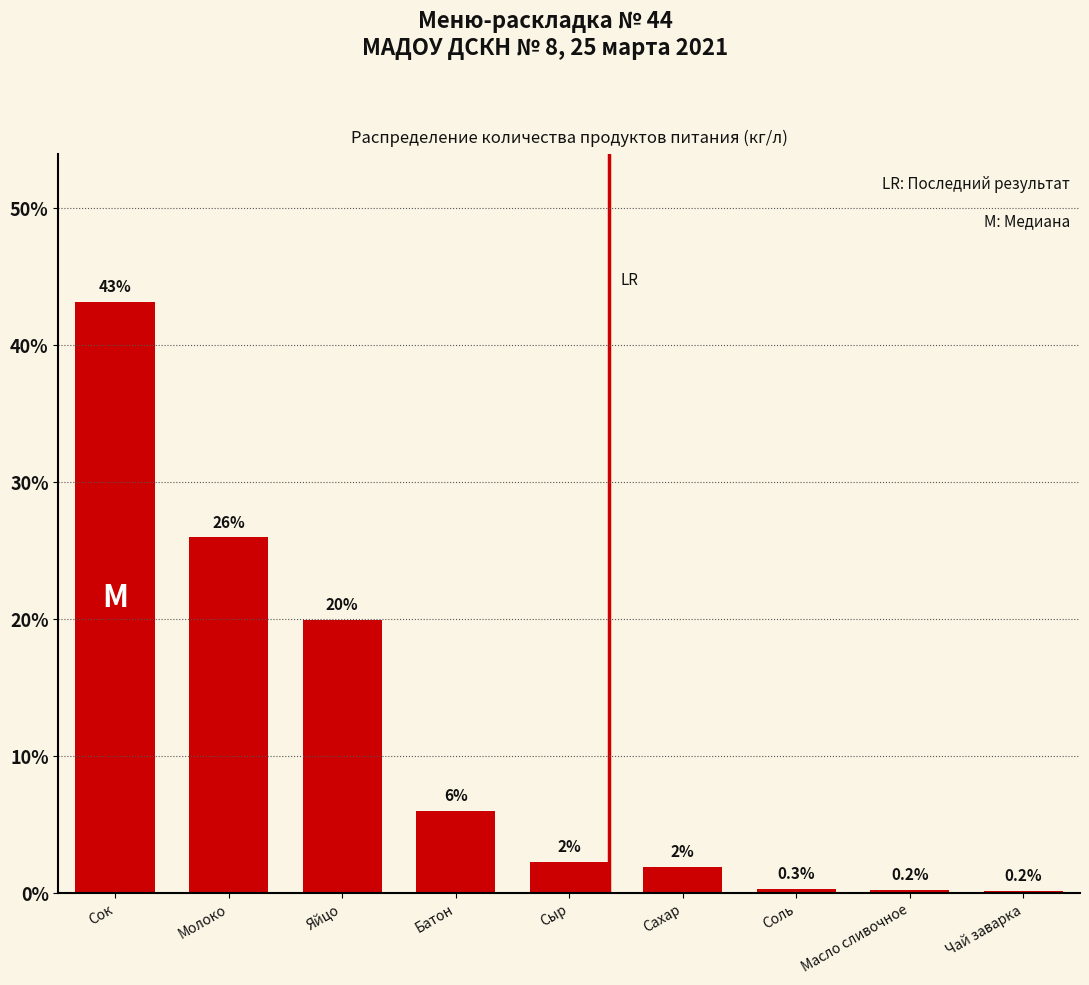

Read the value at Батон.

6.0